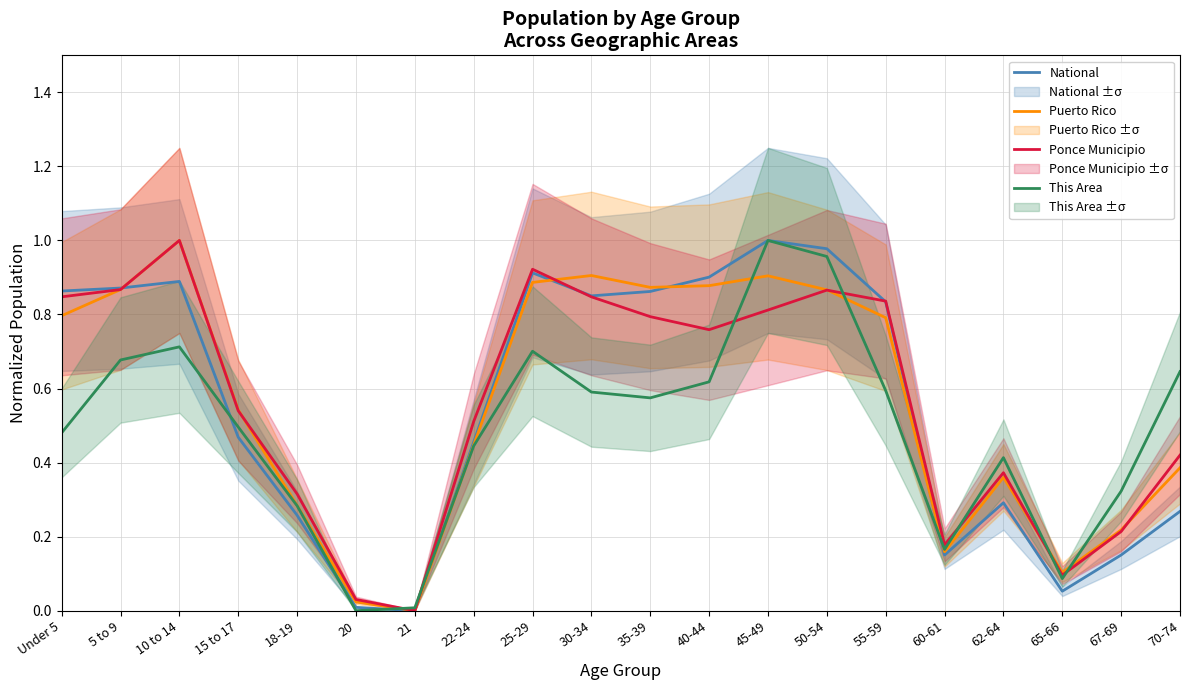

Reading left to right, extract all data points from this chart.

National: 0.9	0.9	0.9	0.5	0.3	0.0	0.0	0.5	0.9	0.9	0.9	0.9	1.0	1.0	0.8	0.2	0.3	0.1	0.2	0.3
Puerto Rico: 0.8	0.9	1.0	0.5	0.3	0.0	0.0	0.4	0.9	0.9	0.9	0.9	0.9	0.9	0.8	0.2	0.4	0.1	0.2	0.4
Ponce Municipio: 0.8	0.9	1.0	0.5	0.3	0.0	0.0	0.5	0.9	0.8	0.8	0.8	0.8	0.9	0.8	0.2	0.4	0.1	0.2	0.4
This Area: 0.5	0.7	0.7	0.5	0.3	0.0	0.0	0.4	0.7	0.6	0.6	0.6	1.0	1.0	0.6	0.2	0.4	0.1	0.3	0.6